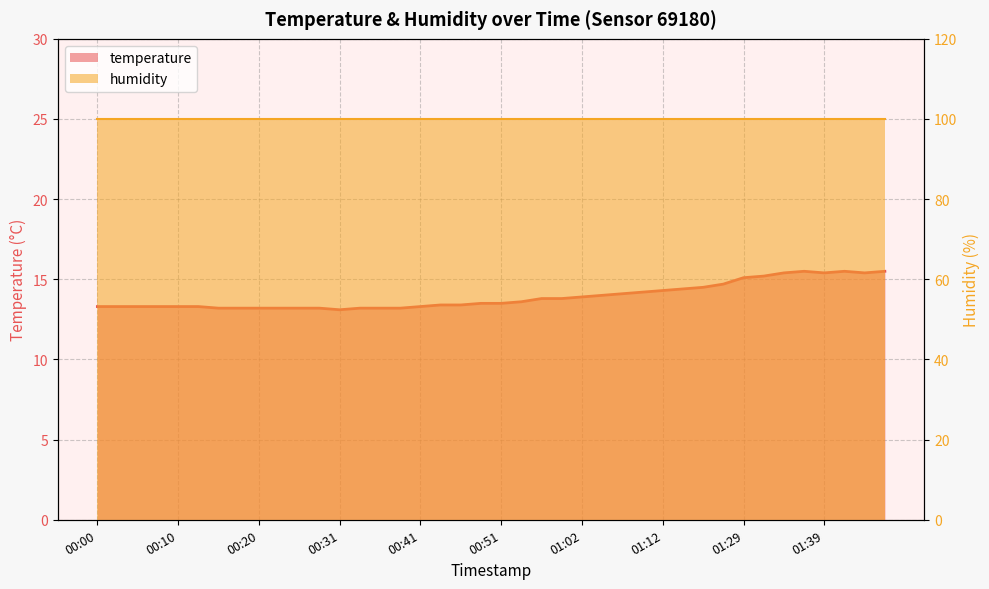

True or false: the data has more than 0 interior local peaks.

True